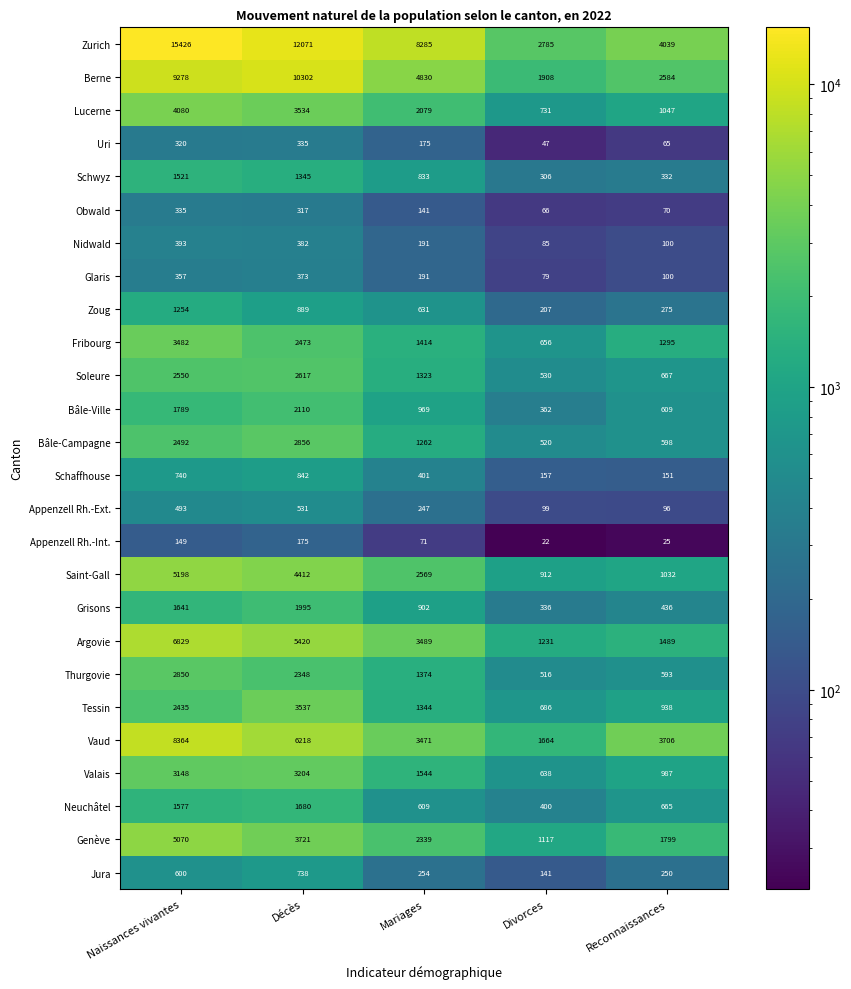

What value does the Schwyz series have at Mariages, to the nearest 100?

800